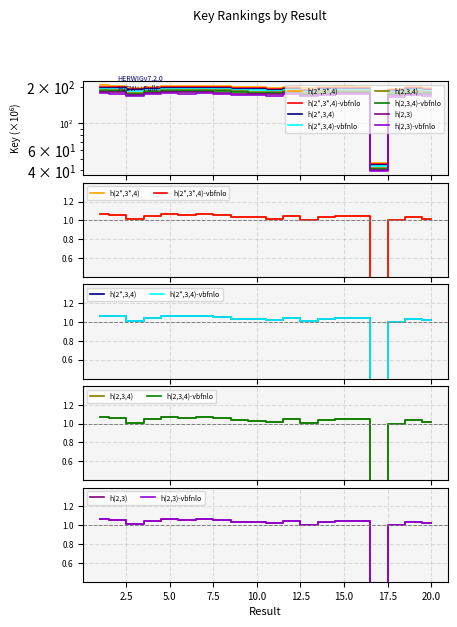

Reading right to left, what are all the values shown in this chart?

189.6	192.1	185.9	44.2	194.2	194.6	192.5	187.2	194.2	189.7	191.9	192.6	196.8	198.2	197.2	198.2	194.2	188.0	197.1	198.3